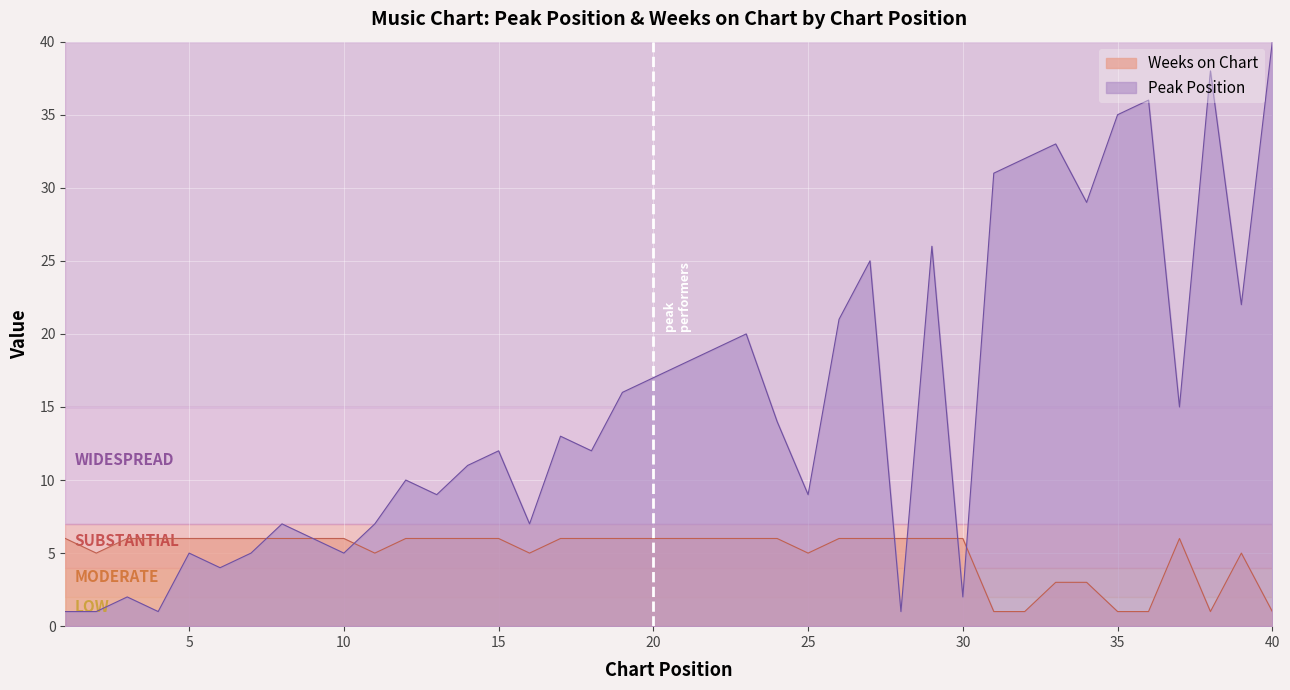

At which category does the chart reach its peak across all series?

40